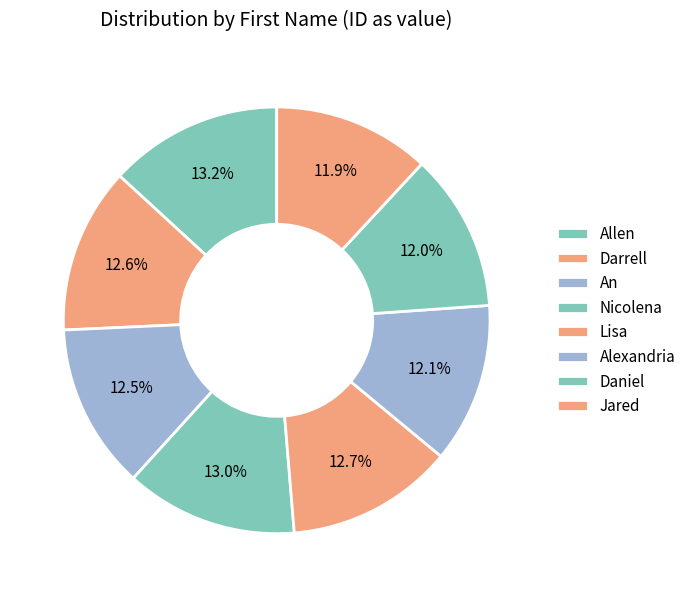

Combined, do Alexandria and An account for over 50%?

No